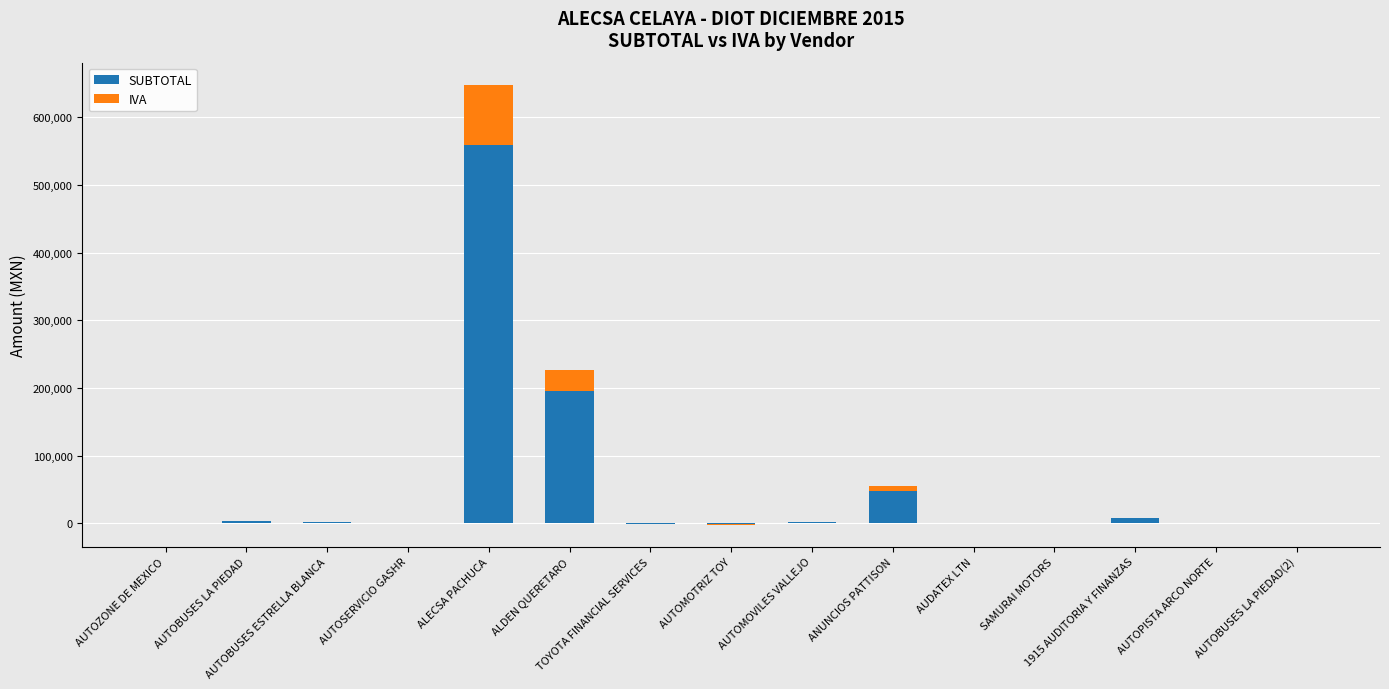

What is the spread (max minus min) of values at ALECSA PACHUCA?

469245.6